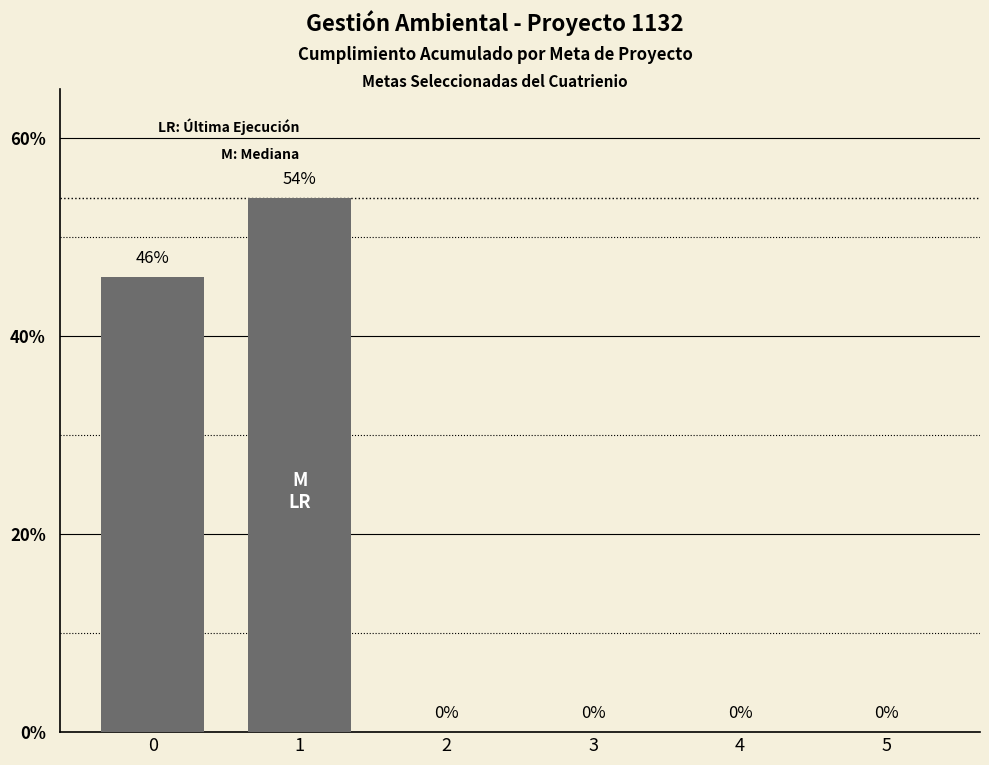

What is the average value?

0.2